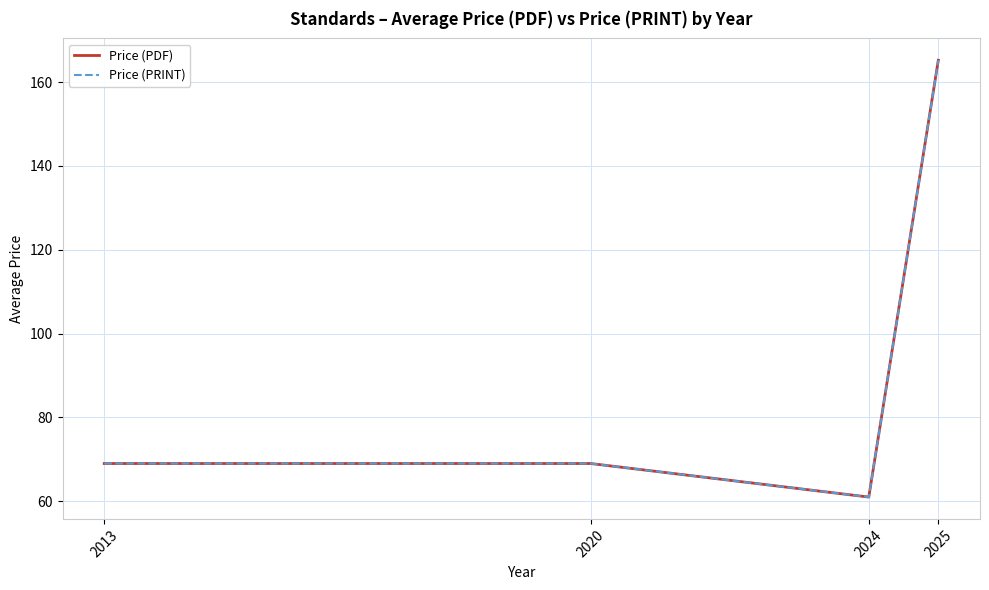

Which series changed the most between 2013 and 2024?

Price (PDF)